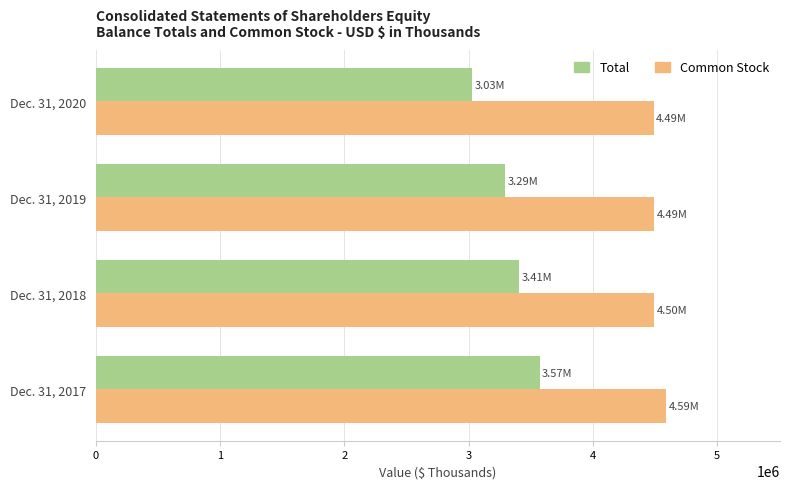

Rank the series by their average value, from lowest to highest.

Total, Common Stock